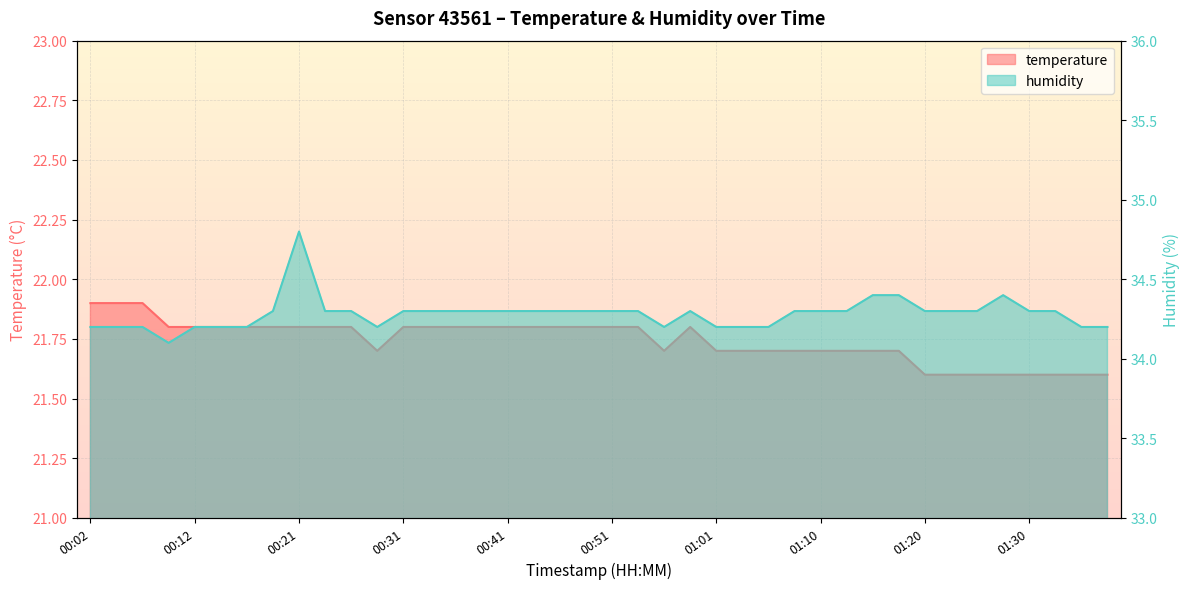

Count the humidity values in the range 34 to 35.

40